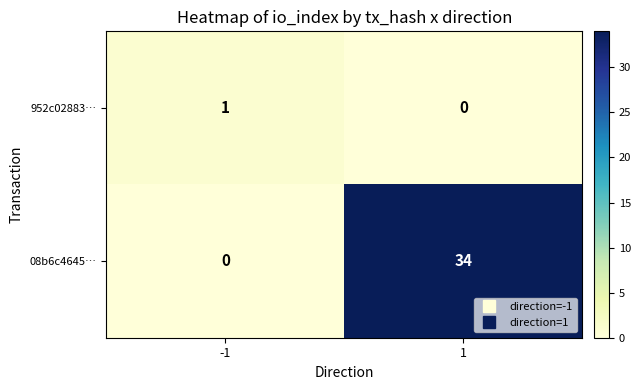

Rank the categories by 952c02883… value from highest to lowest.

-1, 1